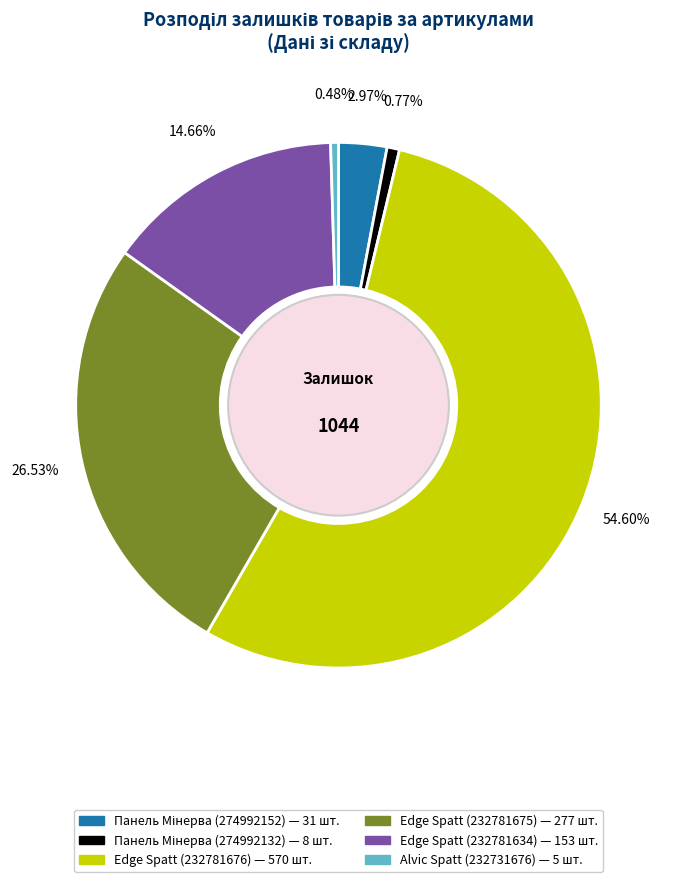

Does any single category account for the majority?

Yes